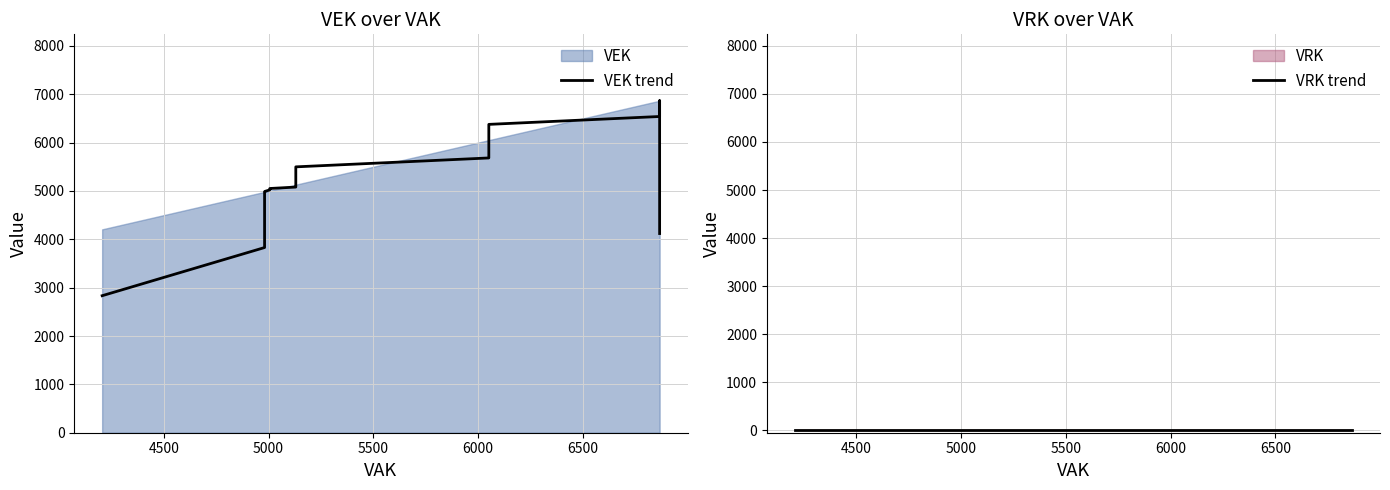

What is the minimum value for VEK trend?

2833.6